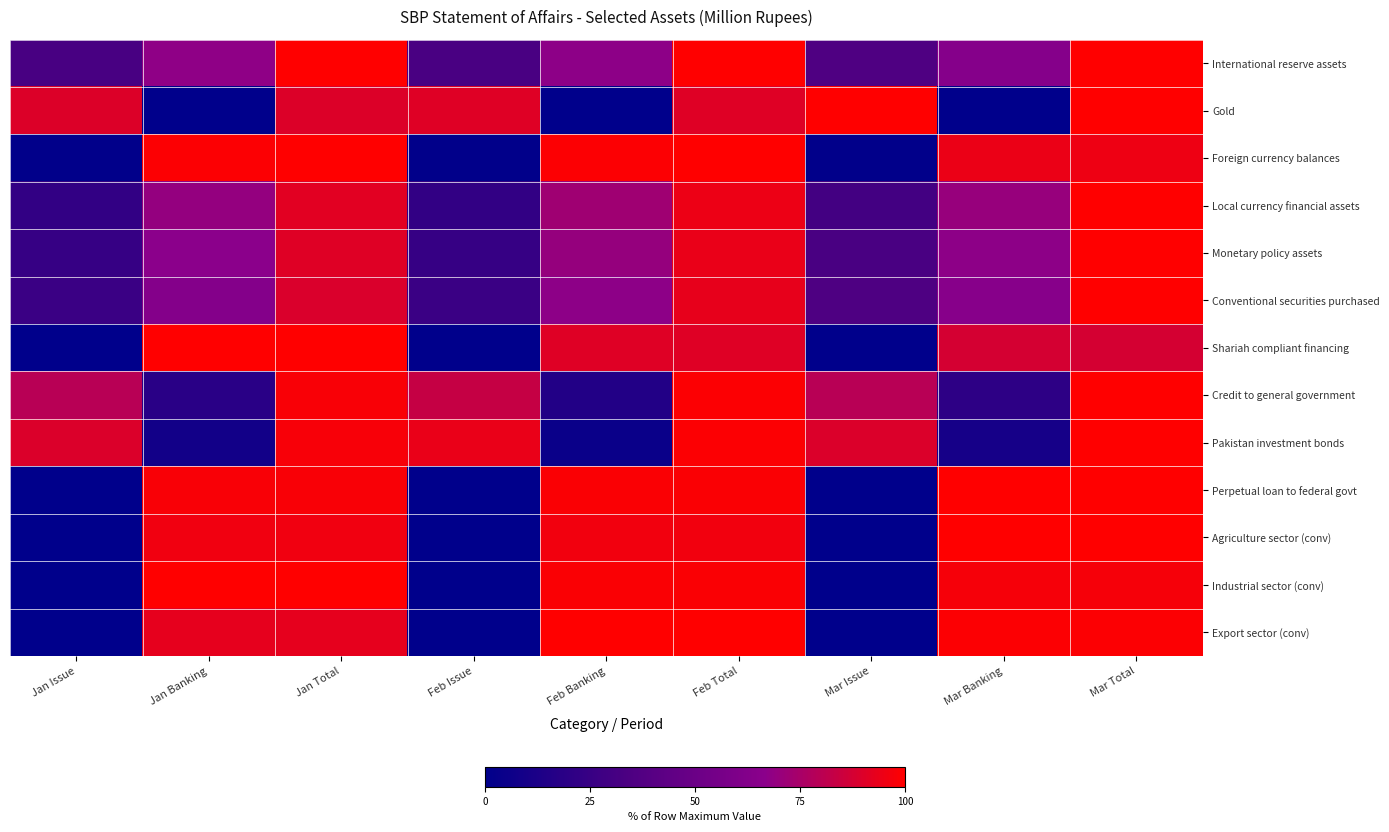

Reading left to right, what are all the values shown in this chart?

International reserve assets: Jan Issue=32.1	Jan Banking=67.9	Jan Total=100.0	Feb Issue=32.5	Feb Banking=67.2	Feb Total=99.7	Mar Issue=35.7	Mar Banking=64.0	Mar Total=99.7
Gold: Jan Issue=89.9	Jan Banking=0.0	Jan Total=89.9	Feb Issue=90.8	Feb Banking=0.0	Feb Total=90.8	Mar Issue=100.0	Mar Banking=0.0	Mar Total=100.0
Foreign currency balances: Jan Issue=0.8	Jan Banking=99.2	Jan Total=100.0	Feb Issue=0.8	Feb Banking=99.0	Feb Total=99.8	Mar Issue=0.8	Mar Banking=94.4	Mar Total=95.2
Local currency financial assets: Jan Issue=22.3	Jan Banking=69.2	Jan Total=91.5	Feb Issue=22.3	Feb Banking=72.3	Feb Total=94.6	Mar Issue=29.7	Mar Banking=70.3	Mar Total=100.0
Monetary policy assets: Jan Issue=24.4	Jan Banking=66.5	Jan Total=90.9	Feb Issue=24.4	Feb Banking=69.6	Feb Total=94.0	Mar Issue=32.5	Mar Banking=67.5	Mar Total=100.0
Conventional securities purchased: Jan Issue=26.1	Jan Banking=63.2	Jan Total=89.3	Feb Issue=26.1	Feb Banking=67.2	Feb Total=93.3	Mar Issue=34.8	Mar Banking=65.2	Mar Total=100.0
Shariah compliant financing: Jan Issue=0.0	Jan Banking=100.0	Jan Total=100.0	Feb Issue=0.0	Feb Banking=90.8	Feb Total=90.8	Mar Issue=0.0	Mar Banking=87.7	Mar Total=87.7
Credit to general government: Jan Issue=79.4	Jan Banking=18.6	Jan Total=98.1	Feb Issue=83.3	Feb Banking=15.6	Feb Total=98.9	Mar Issue=79.3	Mar Banking=20.7	Mar Total=100.0
Pakistan investment bonds: Jan Issue=89.7	Jan Banking=8.4	Jan Total=98.0	Feb Issue=94.1	Feb Banking=4.9	Feb Total=99.0	Mar Issue=89.6	Mar Banking=10.4	Mar Total=100.0
Perpetual loan to federal govt: Jan Issue=0.0	Jan Banking=98.3	Jan Total=98.3	Feb Issue=0.0	Feb Banking=98.6	Feb Total=98.6	Mar Issue=0.0	Mar Banking=100.0	Mar Total=100.0
Agriculture sector (conv): Jan Issue=0.0	Jan Banking=96.0	Jan Total=96.0	Feb Issue=0.0	Feb Banking=96.2	Feb Total=96.2	Mar Issue=0.0	Mar Banking=100.0	Mar Total=100.0
Industrial sector (conv): Jan Issue=0.0	Jan Banking=100.0	Jan Total=100.0	Feb Issue=0.0	Feb Banking=98.7	Feb Total=98.7	Mar Issue=0.0	Mar Banking=97.3	Mar Total=97.3
Export sector (conv): Jan Issue=0.0	Jan Banking=92.8	Jan Total=92.8	Feb Issue=0.0	Feb Banking=100.0	Feb Total=100.0	Mar Issue=0.0	Mar Banking=98.8	Mar Total=98.8